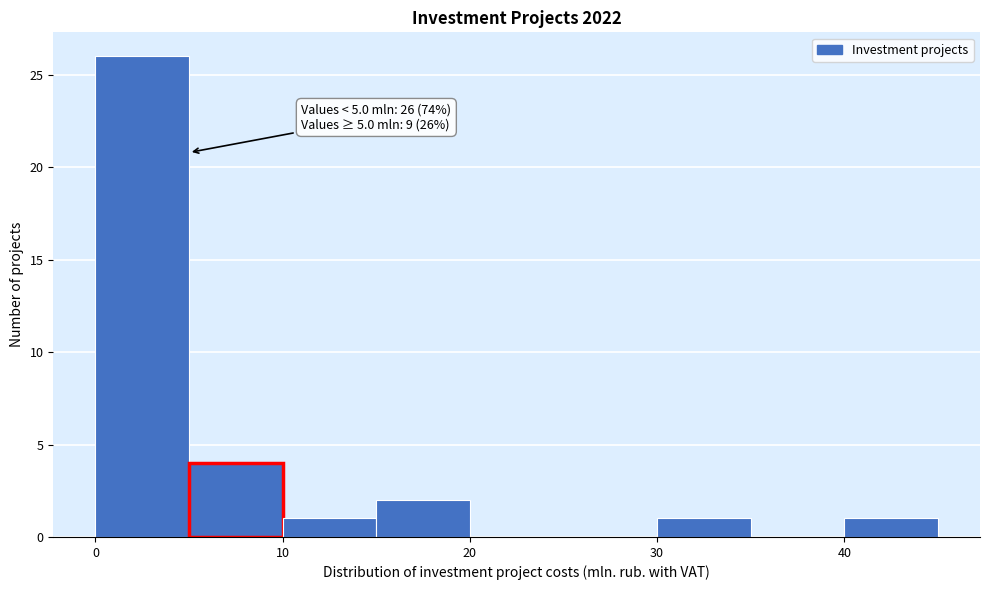

Over which range of the x-axis is the bar tallest?

0 to 5